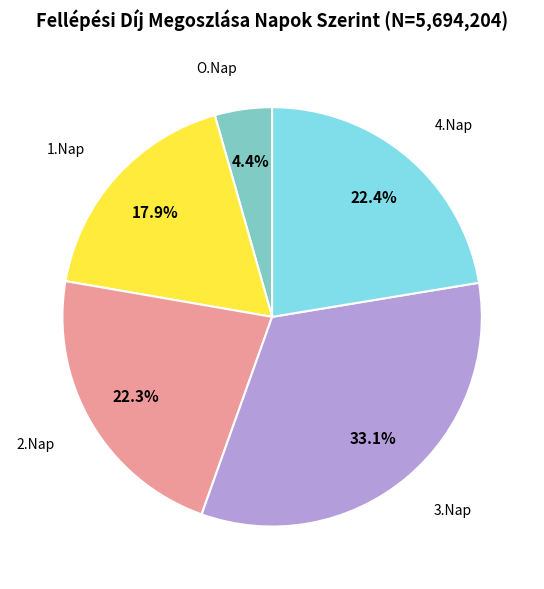

Does any single category account for the majority?

No